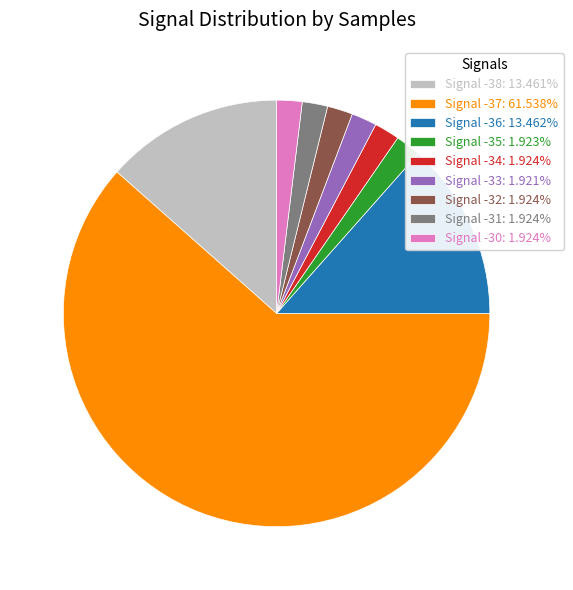

Count the number of slices in the pie.

9